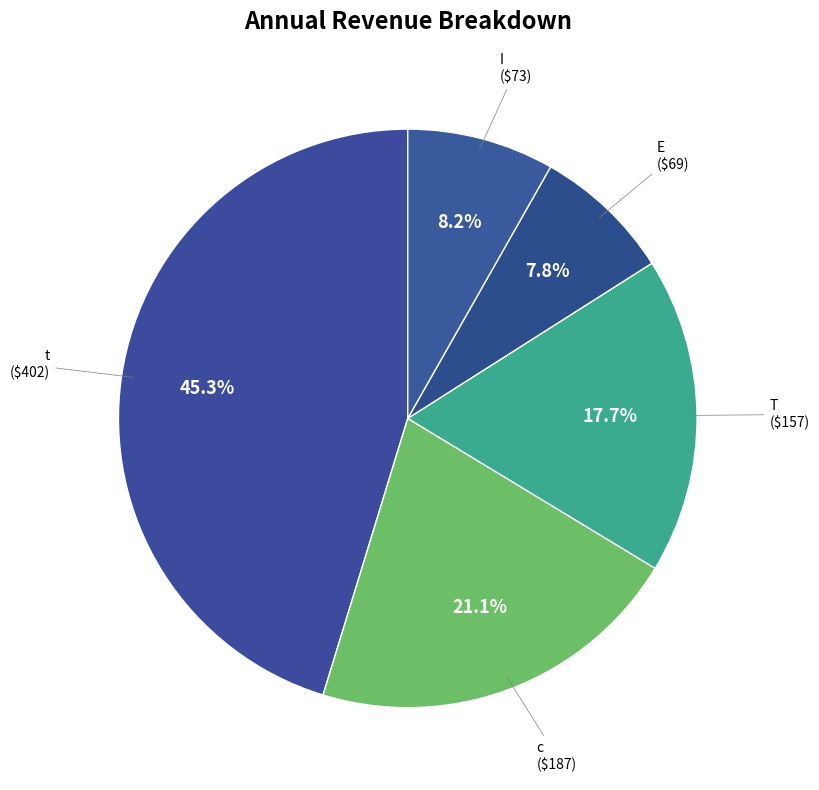

What is the largest slice in the pie chart?

t